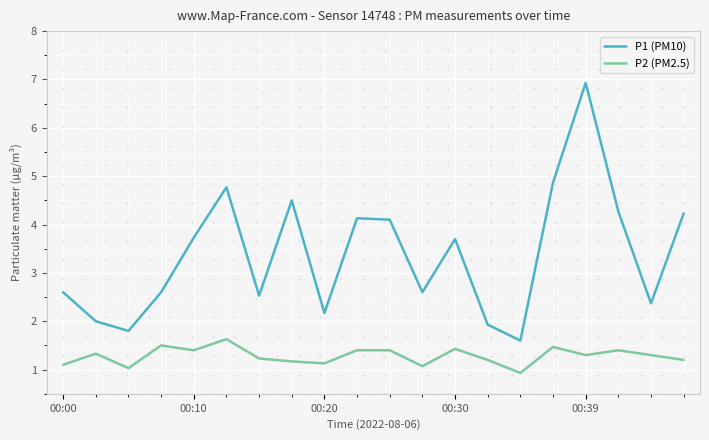

Which series has the largest total across all categories?

P1 (PM10)